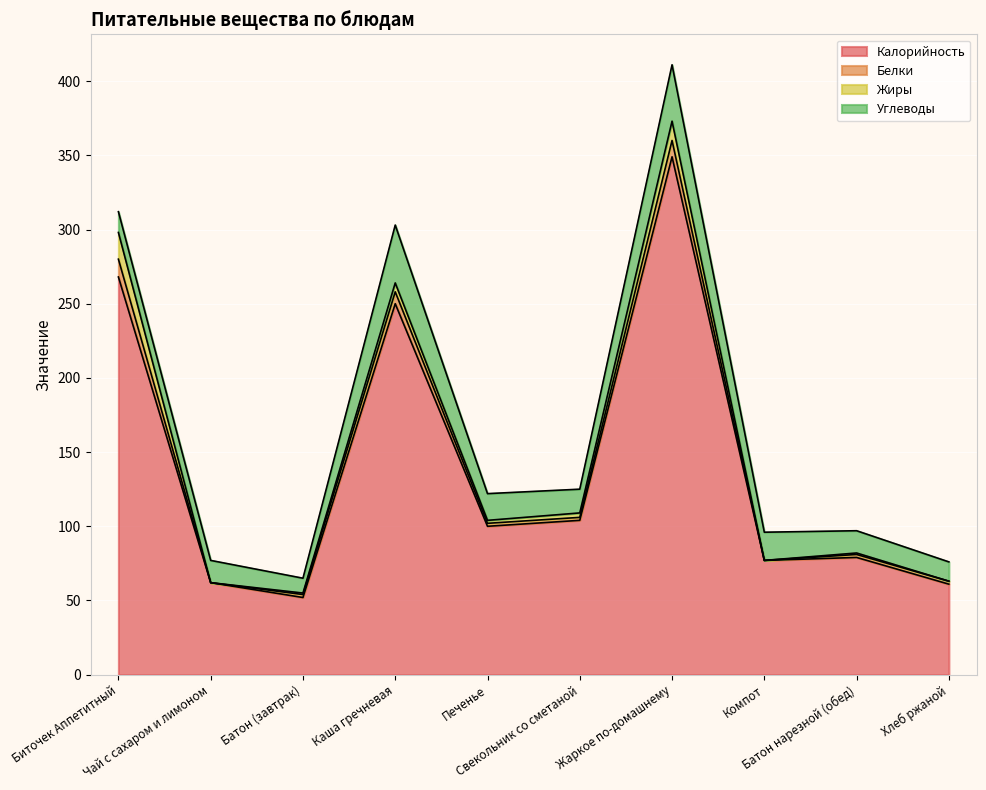

Reading left to right, list all the values displayed in this chart.

Калорийность: 268	62	52	250	100	104	349	77	79	61
Белки: 12	0	2	8	2	2	11	0	2	2
Жиры: 18	0	1	6	2	3	13	0	1	0
Углеводы: 14	15	10	39	18	16	38	19	15	13